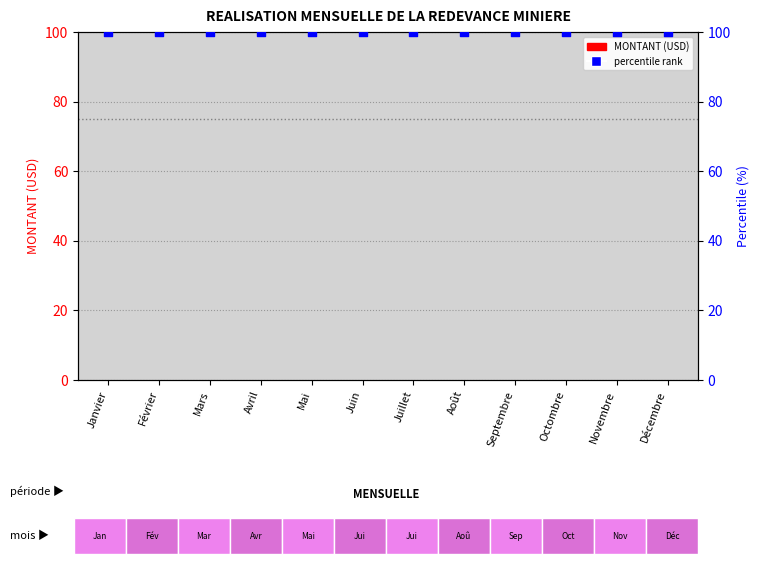

Which series contains the highest Y value?

percentile rank within the sample